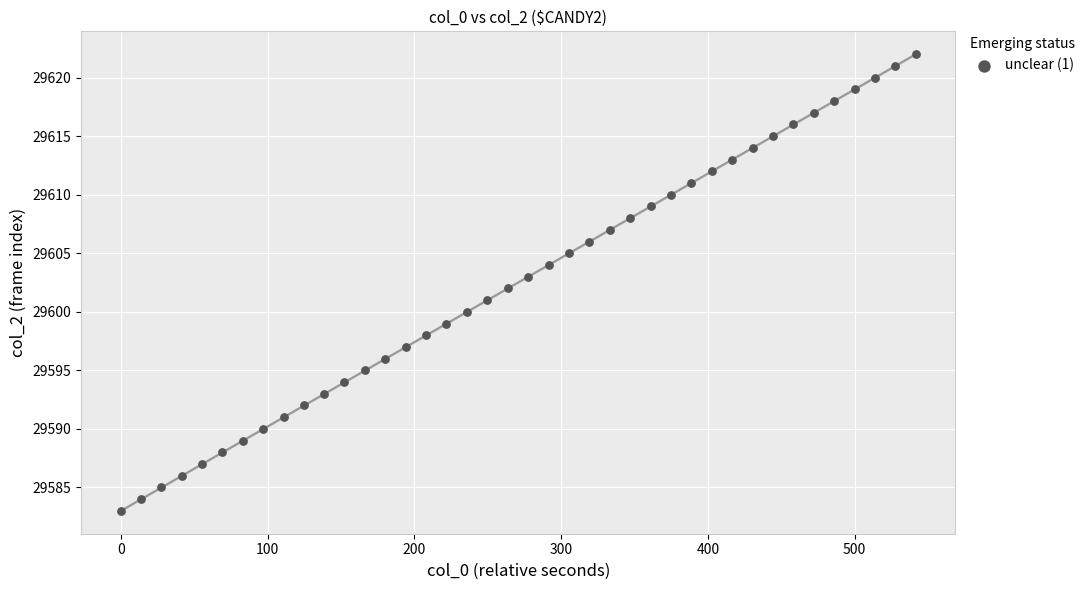

What is the range of Y values (max minus min)?

39